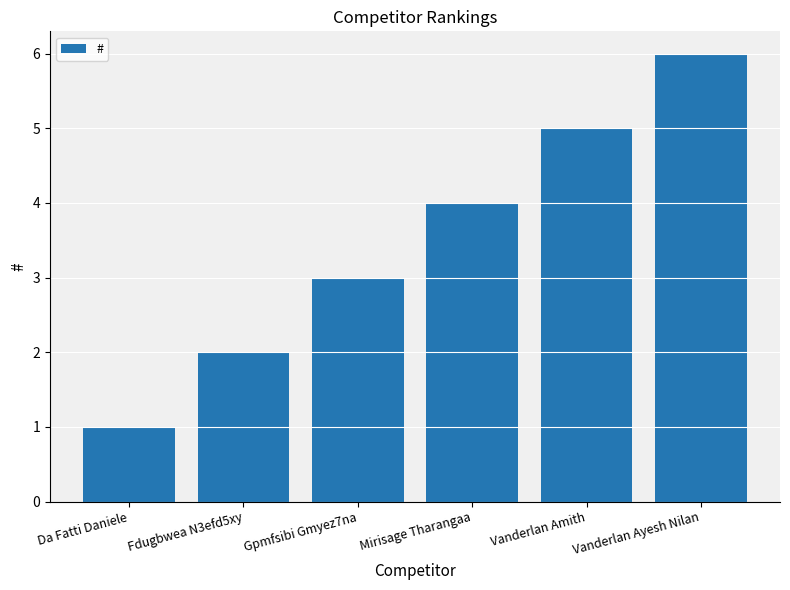

How many data points does each series have?

6